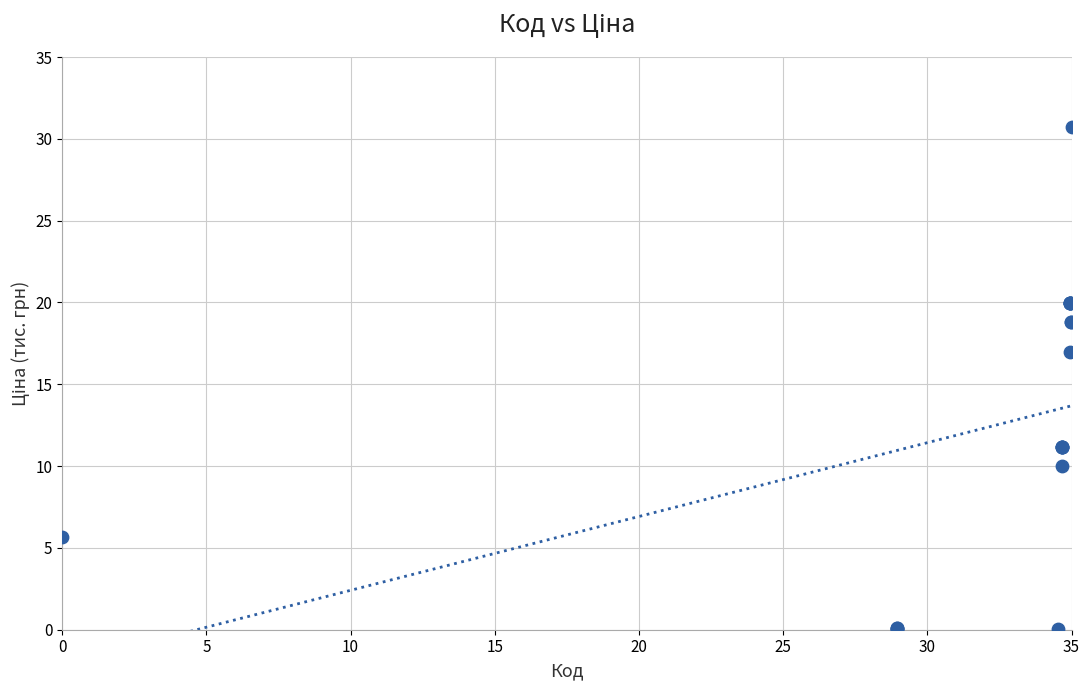

What Y value in the scatter plot is closest to 15?

17.0